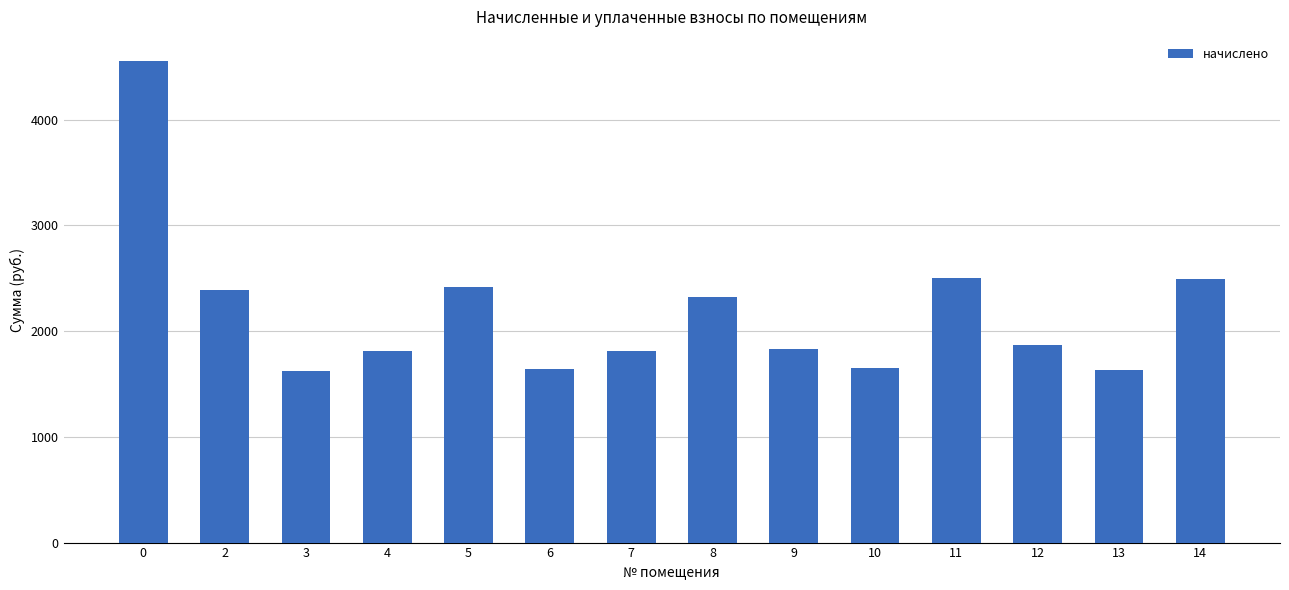

Read the value at 2.

2389.2